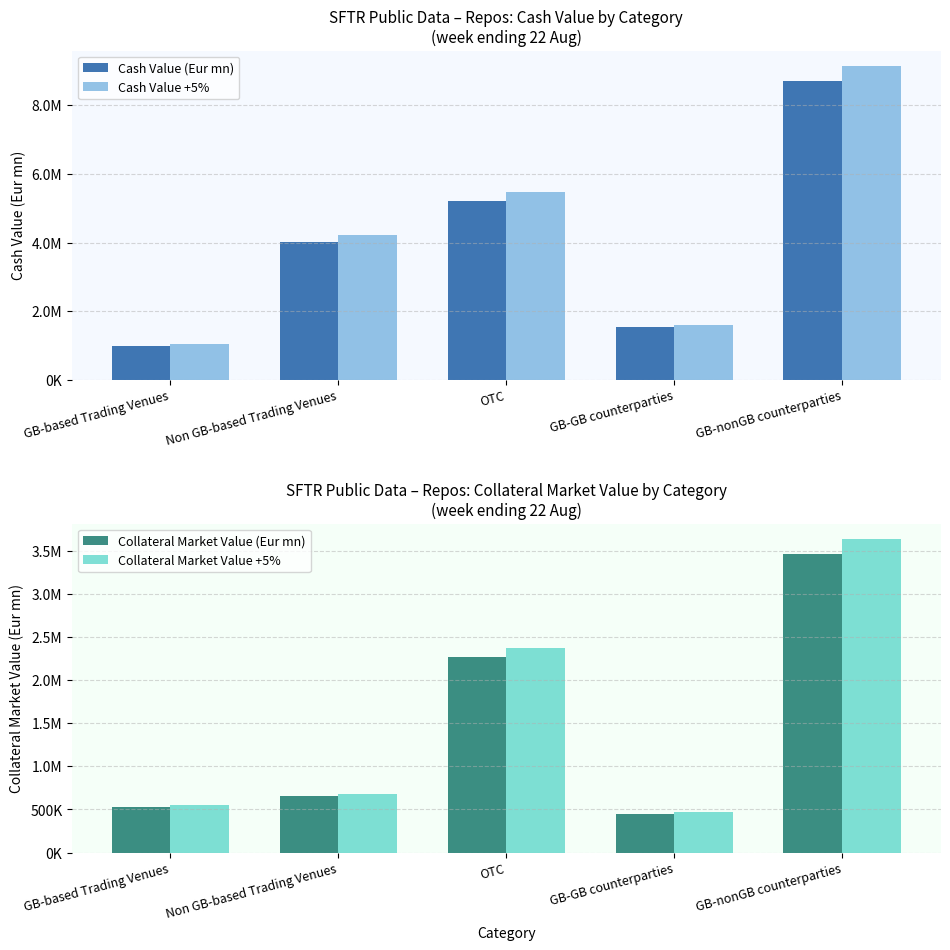

Reading right to left, list all the values displayed in this chart.

Cash Value (Eur mn): 8702532.2	1523579.7	5223264.7	4019334.1	988482.8
Cash Value +5%: 9137658.9	1599758.7	5484427.9	4220300.8	1037906.9
Collateral Market Value (Eur mn): 3458697.1	445286.0	2261767.2	652228.9	530873.4
Collateral Market Value +5%: 3631632.0	467550.3	2374855.5	684840.4	557417.1